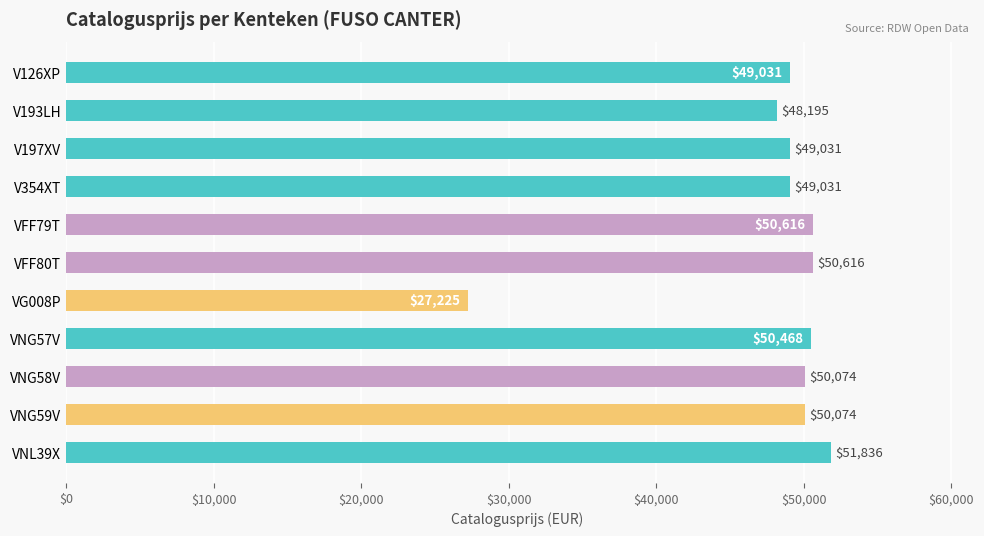

The chart shows a value of 50468 at VNG57V. True or false?

True